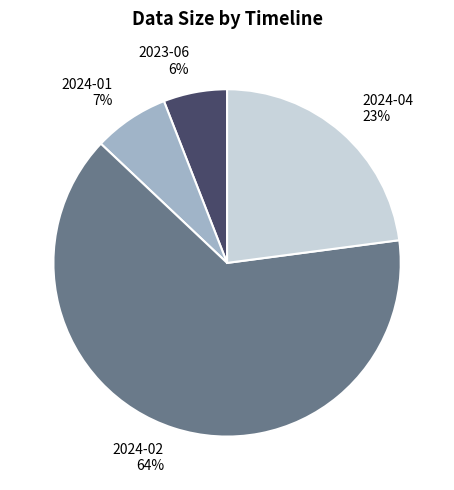

Rank the categories by value from highest to lowest.

2024-02, 2024-04, 2024-01, 2023-06